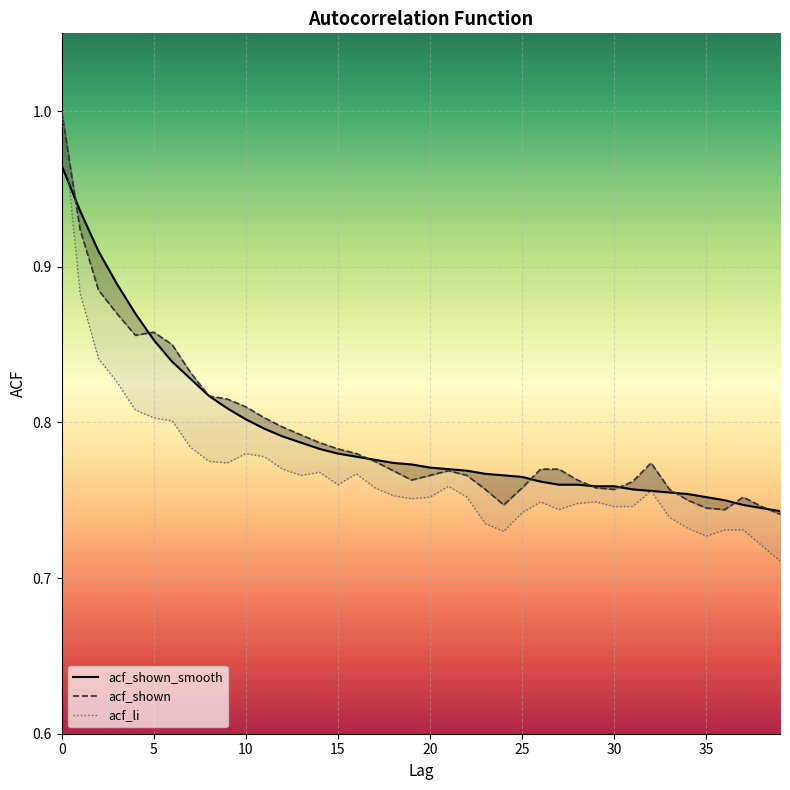

Which series has the largest total across all categories?

acf_shown_smooth